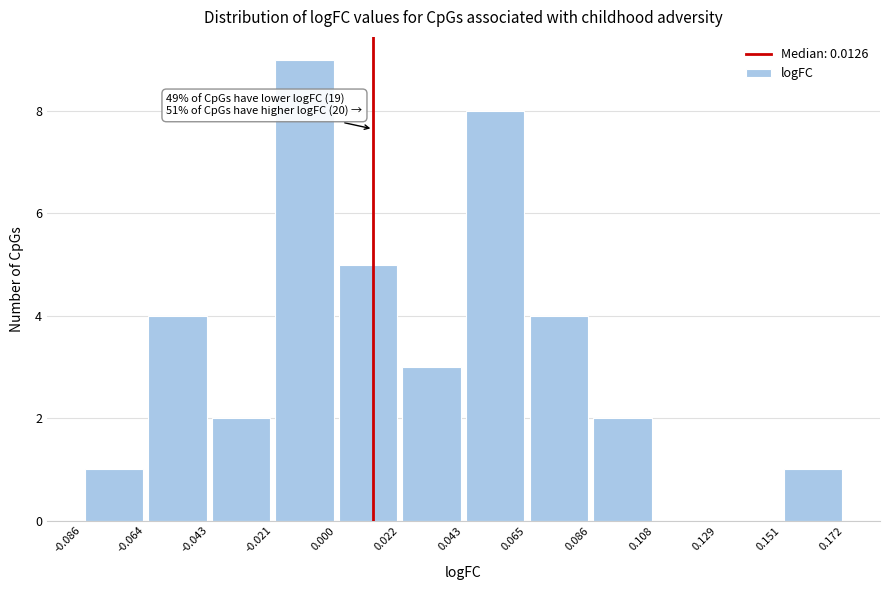

Which range on the x-axis has the tallest bar?

-0.021 to 0.000